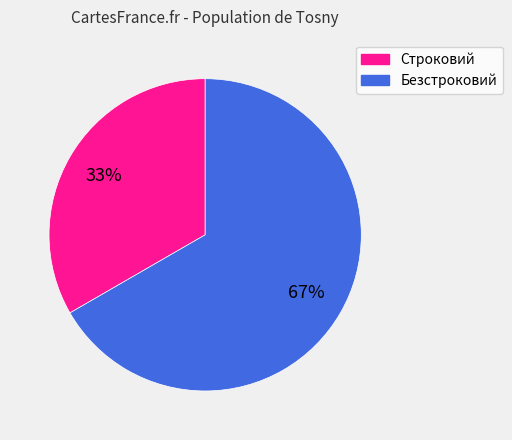

How many slices are in this pie chart?

2